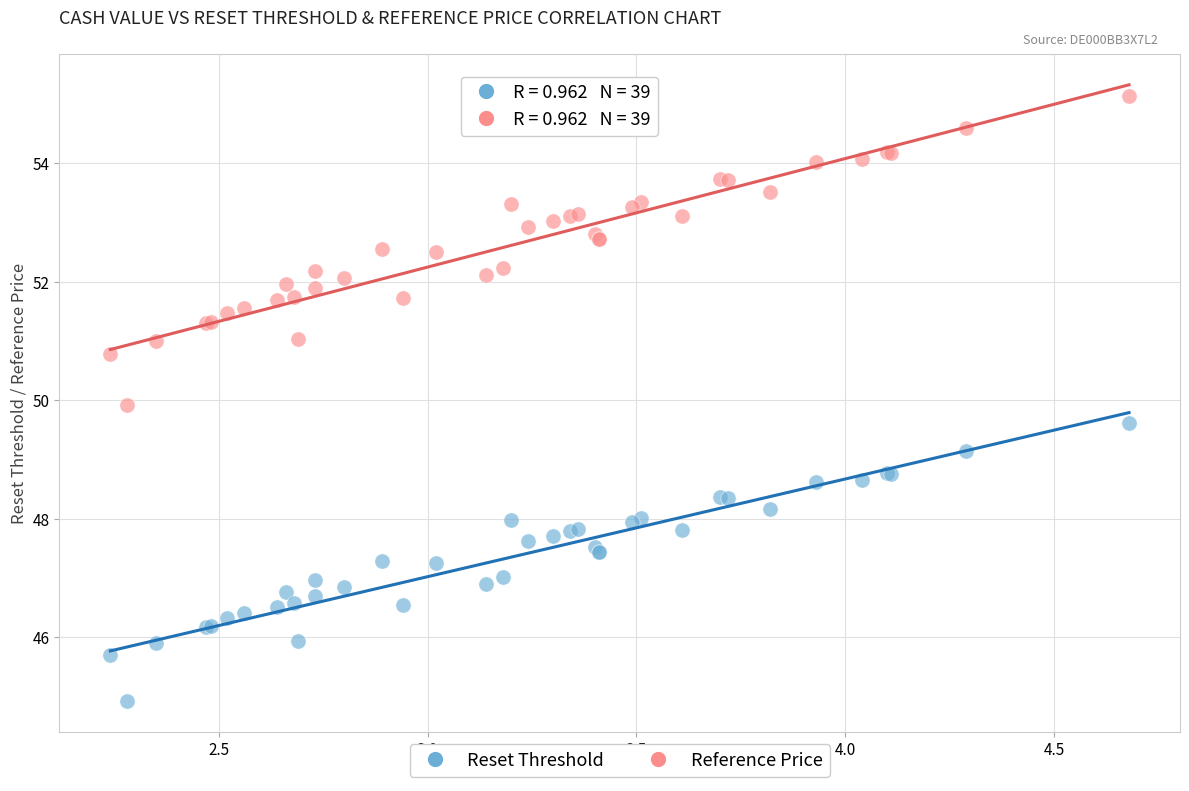

Which series reaches the maximum Y coordinate?

Reference Price